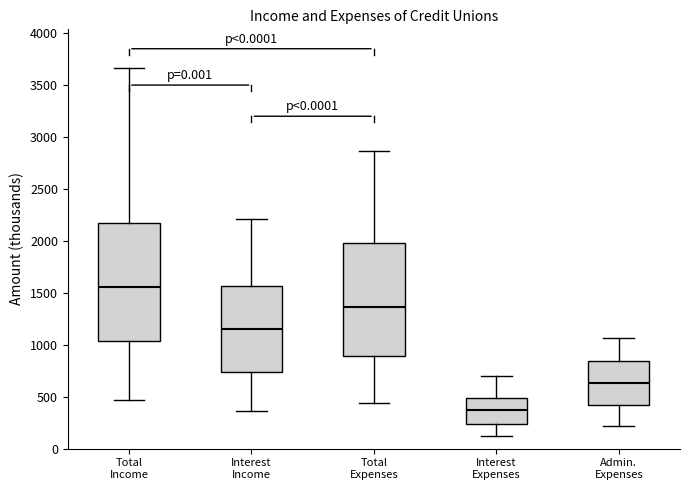

Reading left to right, transcribe this box plot: for each box, give where its median line is, the range the box spans, and where its two whiskers end, as read against the y-axis. The values are not printed on the chart, so give them approximately, as read against the axis.

Total Income: median 1550, box 1050 to 2200, whiskers 450 to 3650
Interest Income: median 1150, box 750 to 1550, whiskers 350 to 2200
Total Expenses: median 1350, box 900 to 2000, whiskers 450 to 2850
Interest Expenses: median 350, box 250 to 500, whiskers 100 to 700
Admin. Expenses: median 650, box 400 to 850, whiskers 200 to 1050